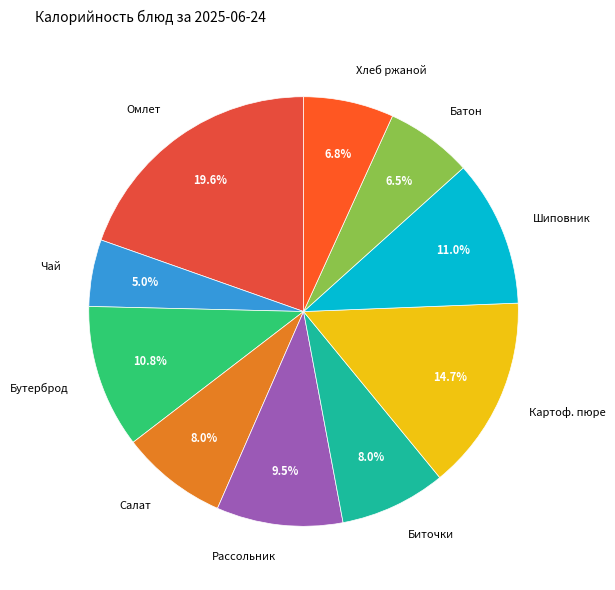

Which category has the biggest portion of the pie?

Омлет